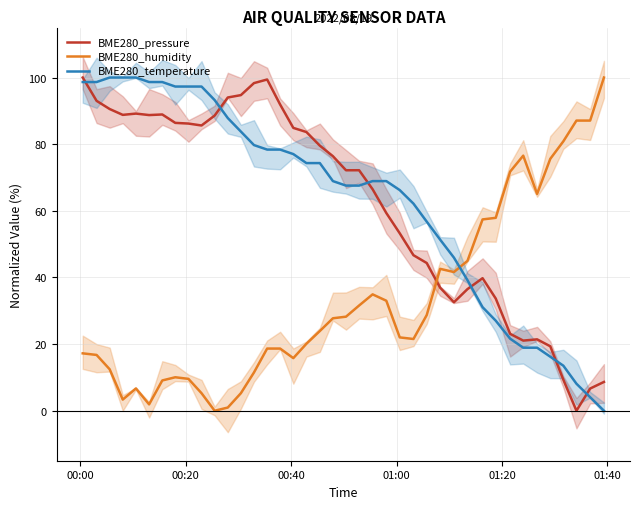

How many times do BME280_temperature and BME280_humidity cross each other?

1